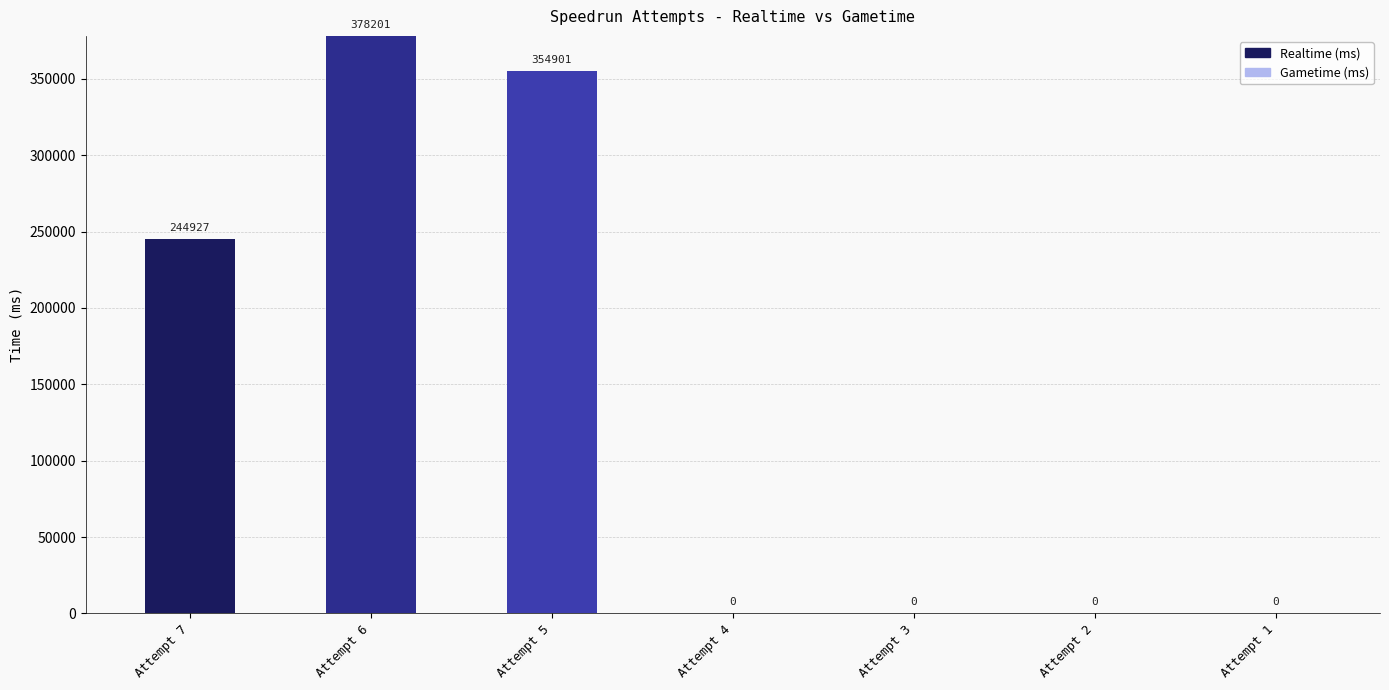

True or false: Realtime (ms) has a value of 378201 at Attempt 6.

True